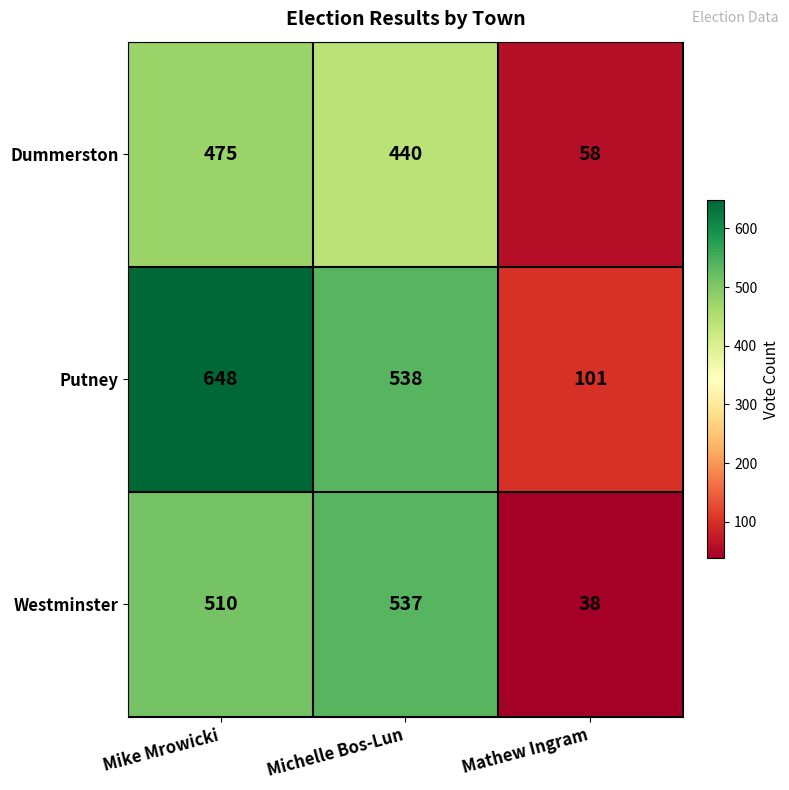

What is the difference between the maximum and second lowest values in the Dummerston series?

35